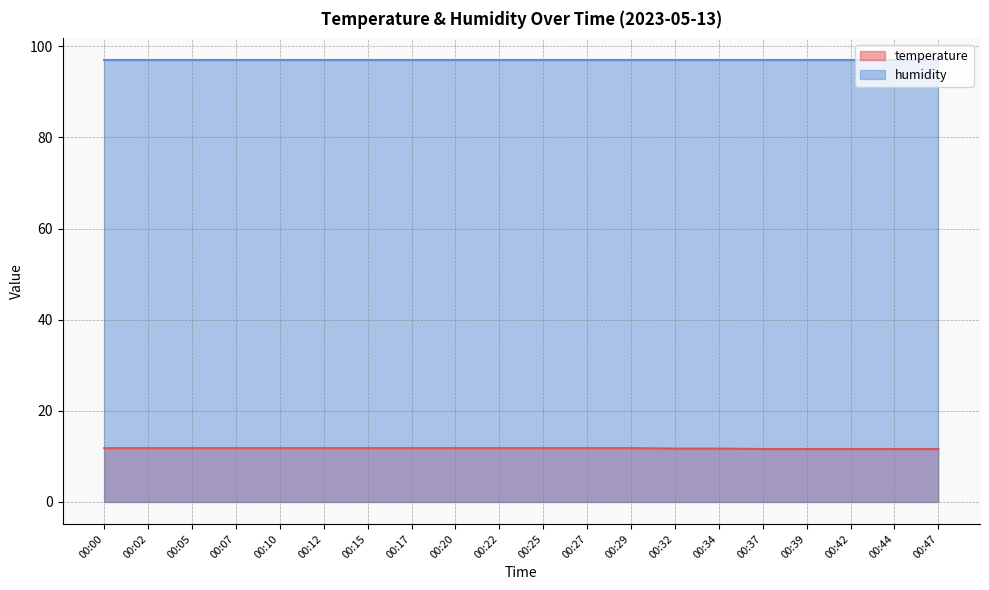

What is the value of the 20th point from the left?

11.6